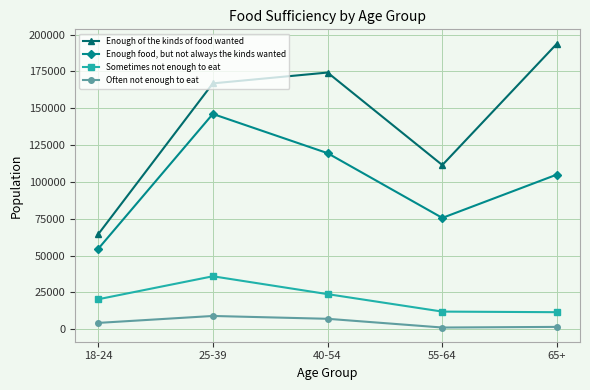

What is the sum of the Enough of the kinds of food wanted values at 18-24 and 65+?

258270